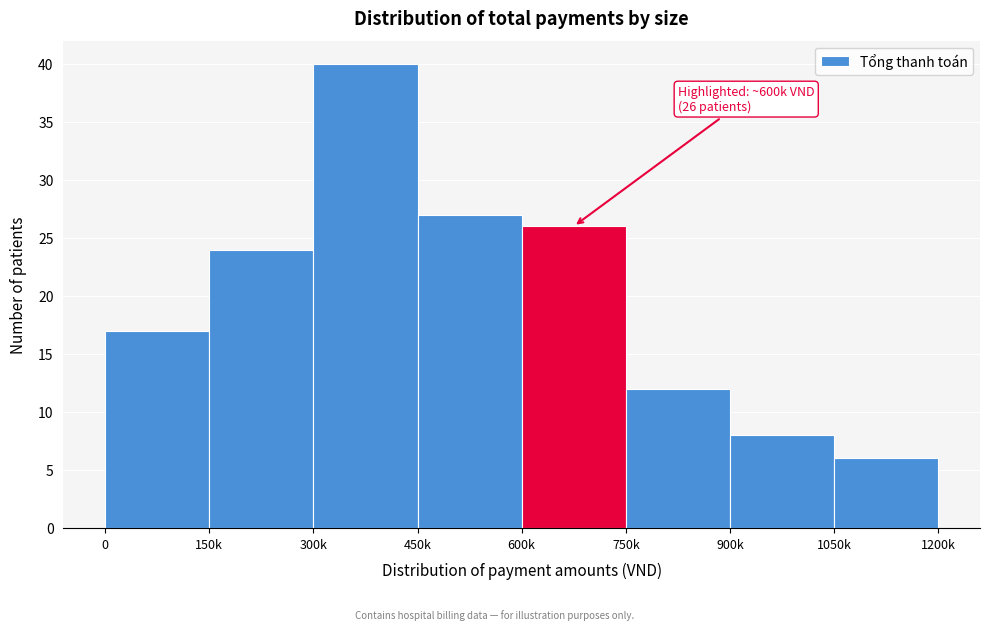

Reading right to left, list all the values displayed in this chart.

1050k=6	900k=8	750k=12	600k=26	450k=27	300k=40	150k=24	0=17